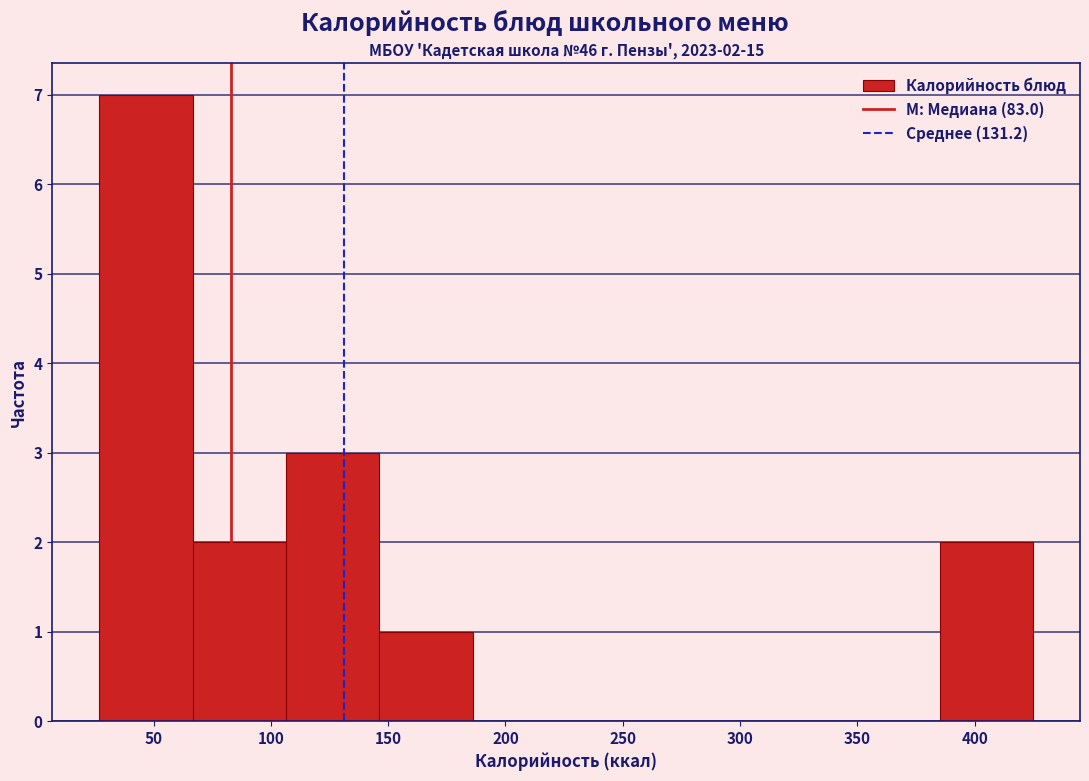

Which range on the x-axis has the tallest bar?

25 to 65